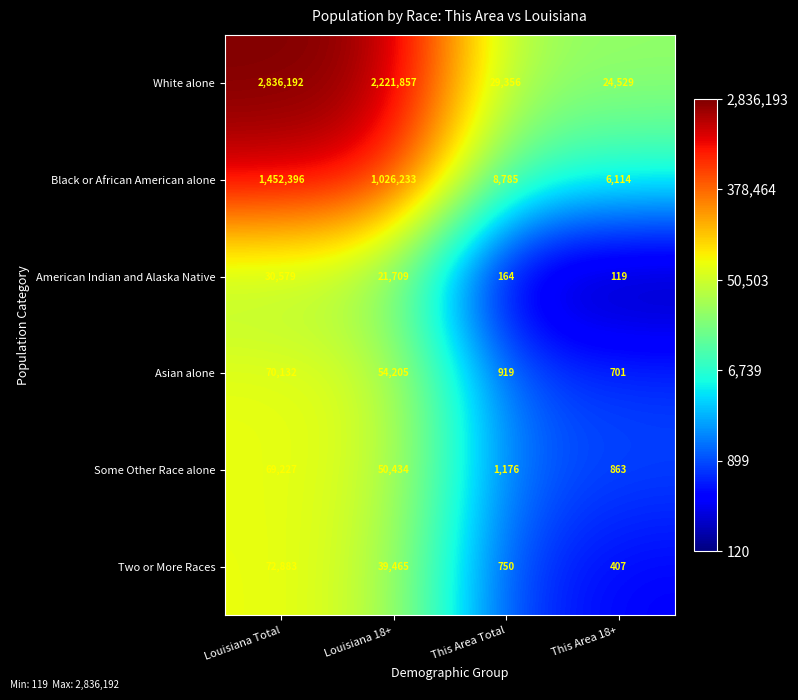

Read the White alone value at Louisiana Total, to the nearest 10.

2836190